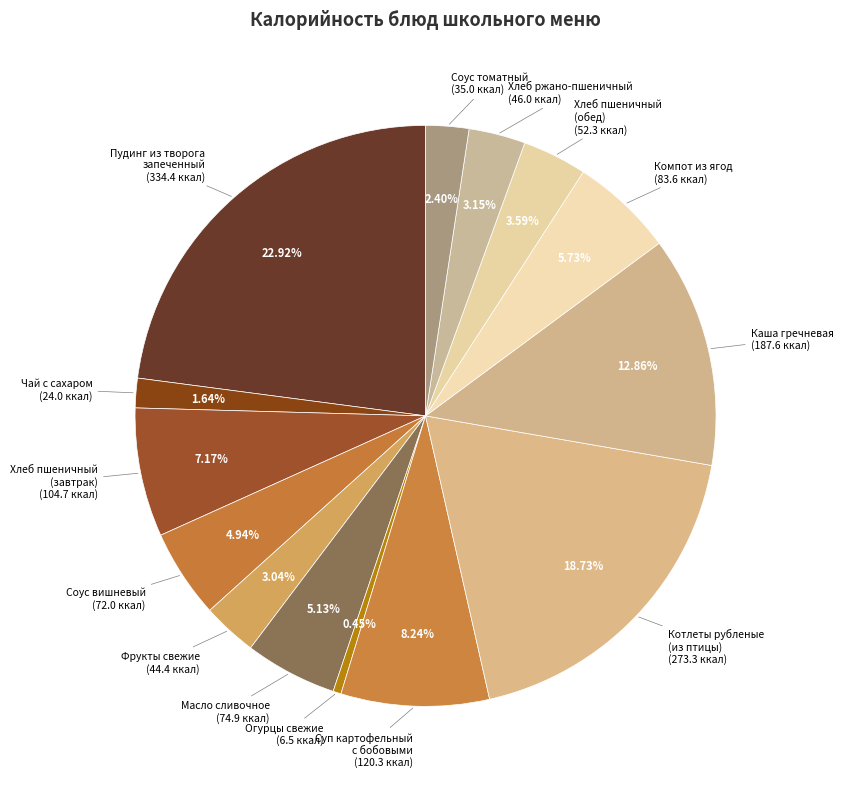

How many segments does this pie chart have?

14